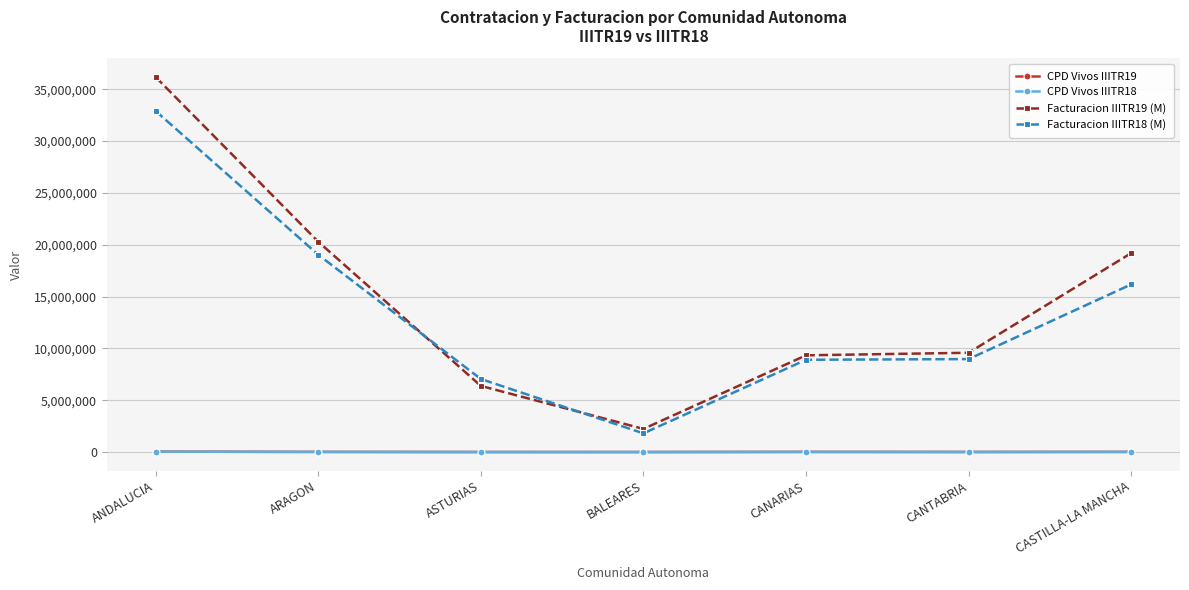

How many categories are shown in the chart?

7